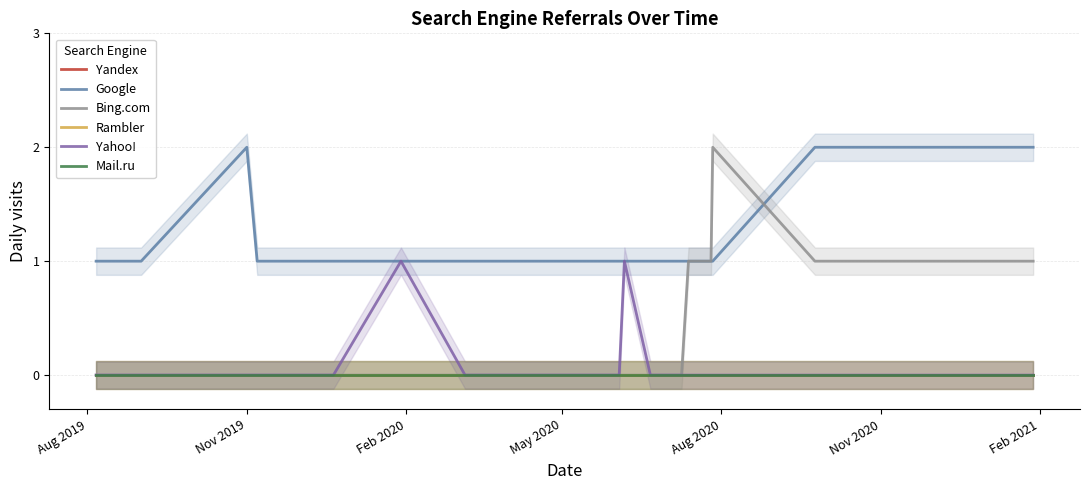

What is the label of the 1st point from the left?

Aug 2019